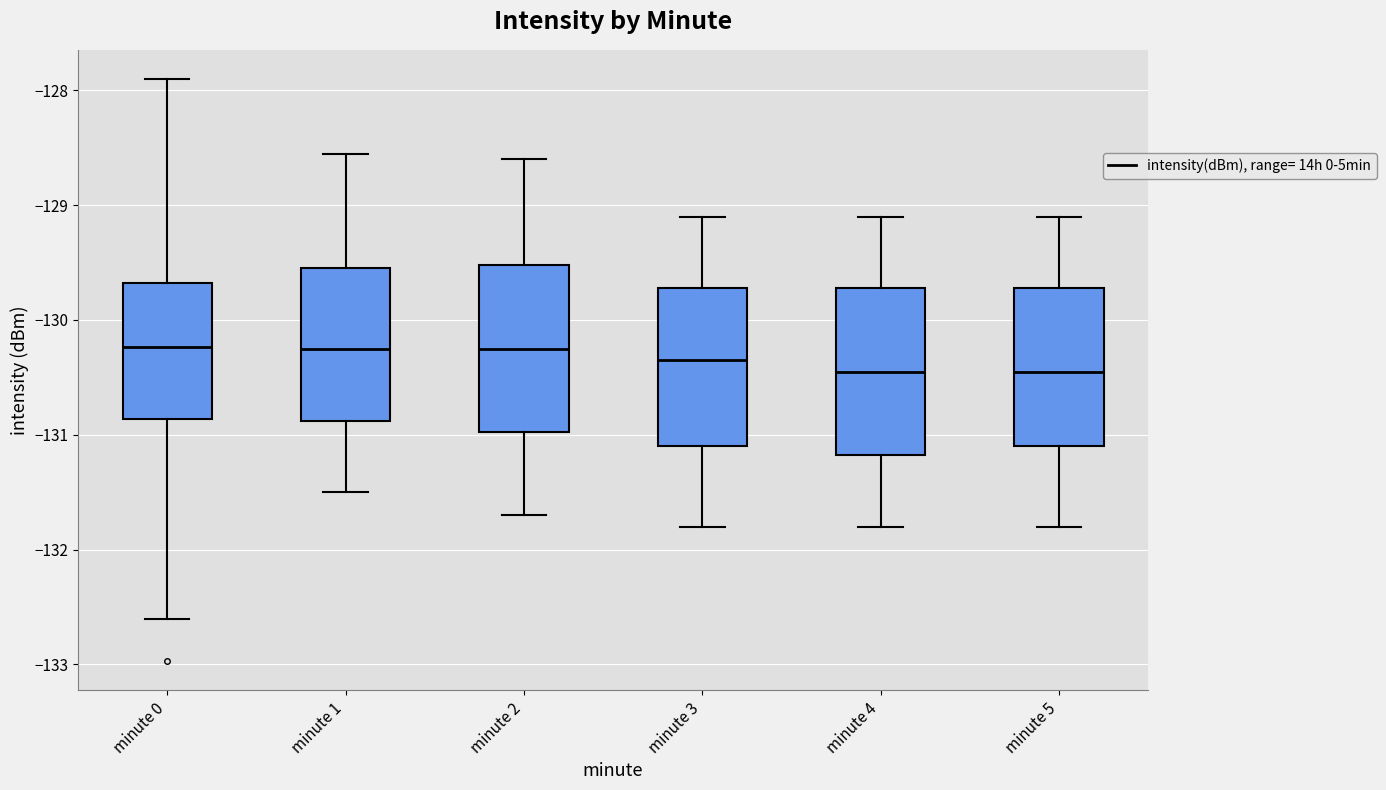

Where does the lower whisker of the box for minute 5 end on the y-axis? The values are not printed on the chart, so give them approximately, as read against the axis.

-131.8